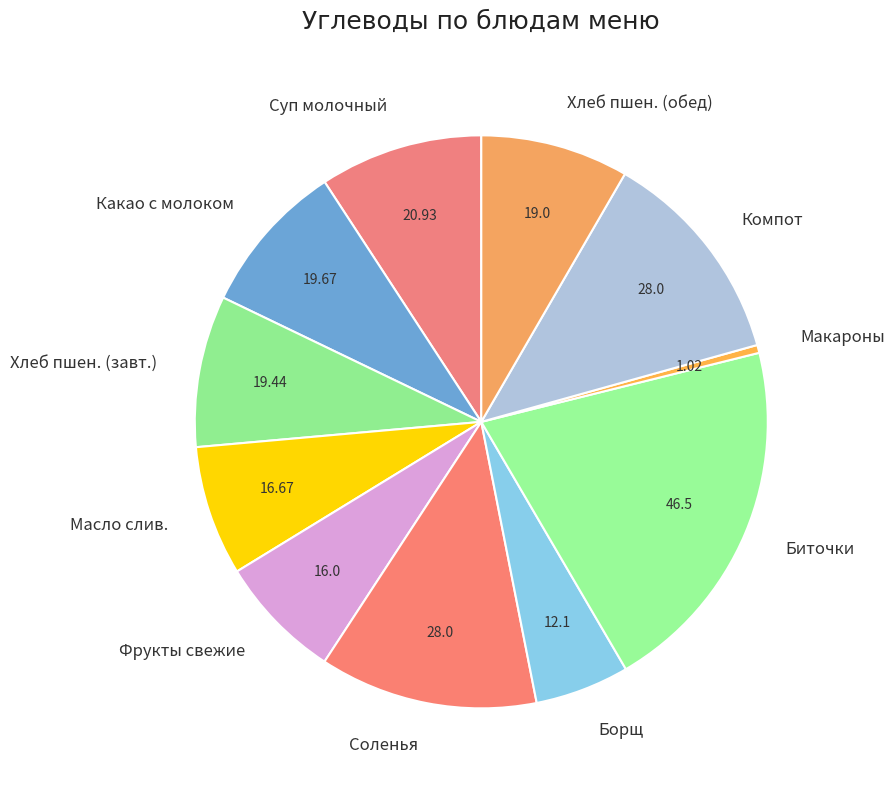

Count the number of slices in the pie.

11